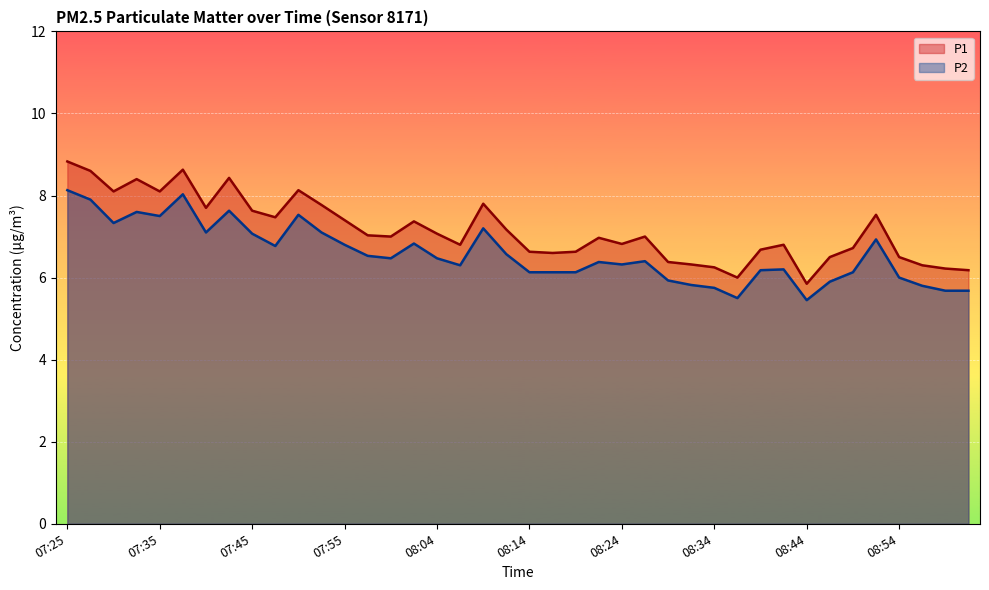

True or false: P2 and P1 intersect in this chart.

False